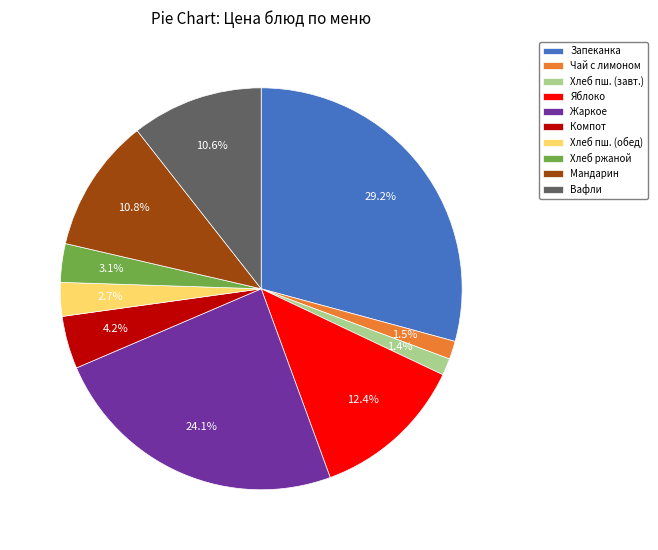

Combined, do Запеканка and Вафли account for over 50%?

No